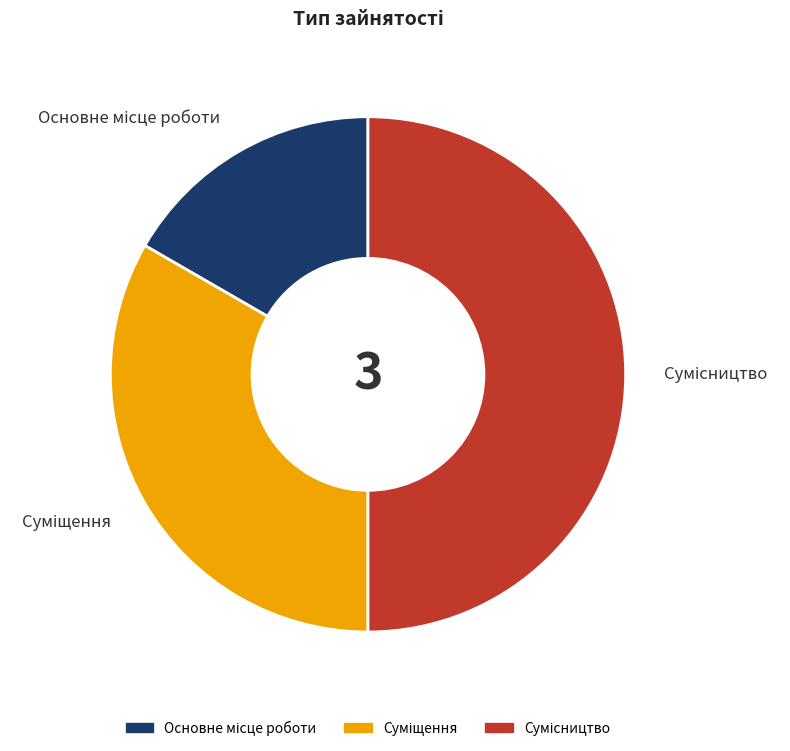

The Сумісництво slice represents 50% of the pie. True or false?

True